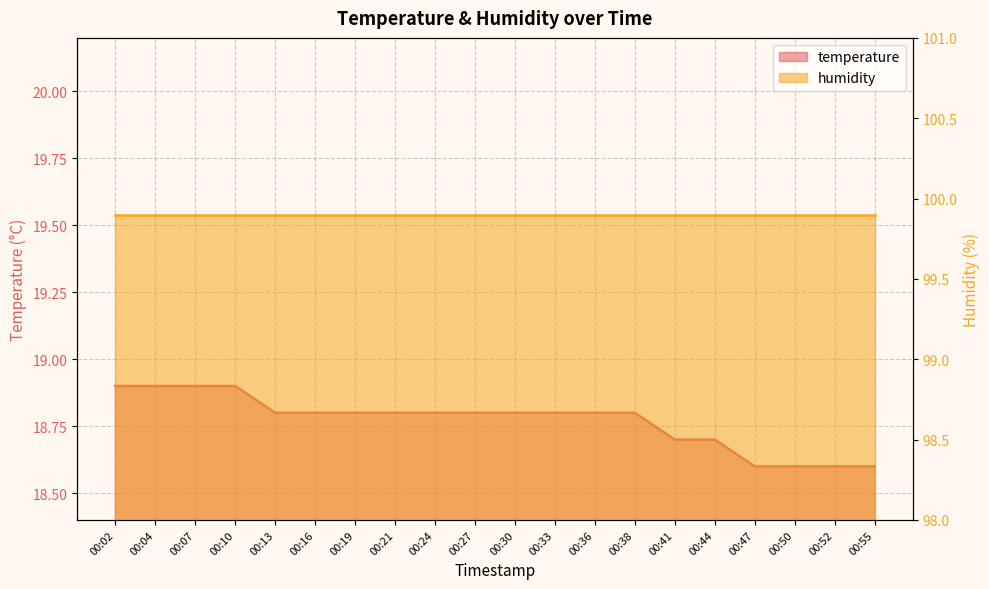

List the labels in order of value, smallest first.

00:47, 00:50, 00:52, 00:55, 00:41, 00:44, 00:13, 00:16, 00:19, 00:21, 00:24, 00:27, 00:30, 00:33, 00:36, 00:38, 00:02, 00:04, 00:07, 00:10